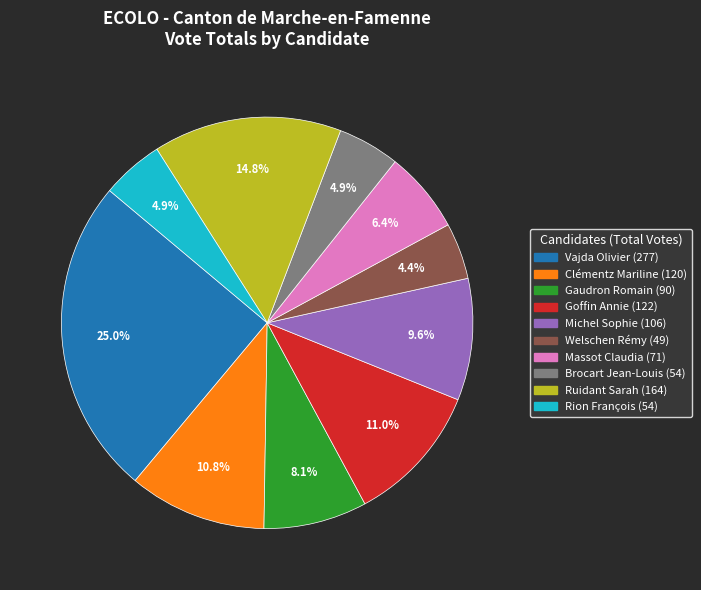

What percentage is the Massot Claudia slice, to the nearest percent?

6%